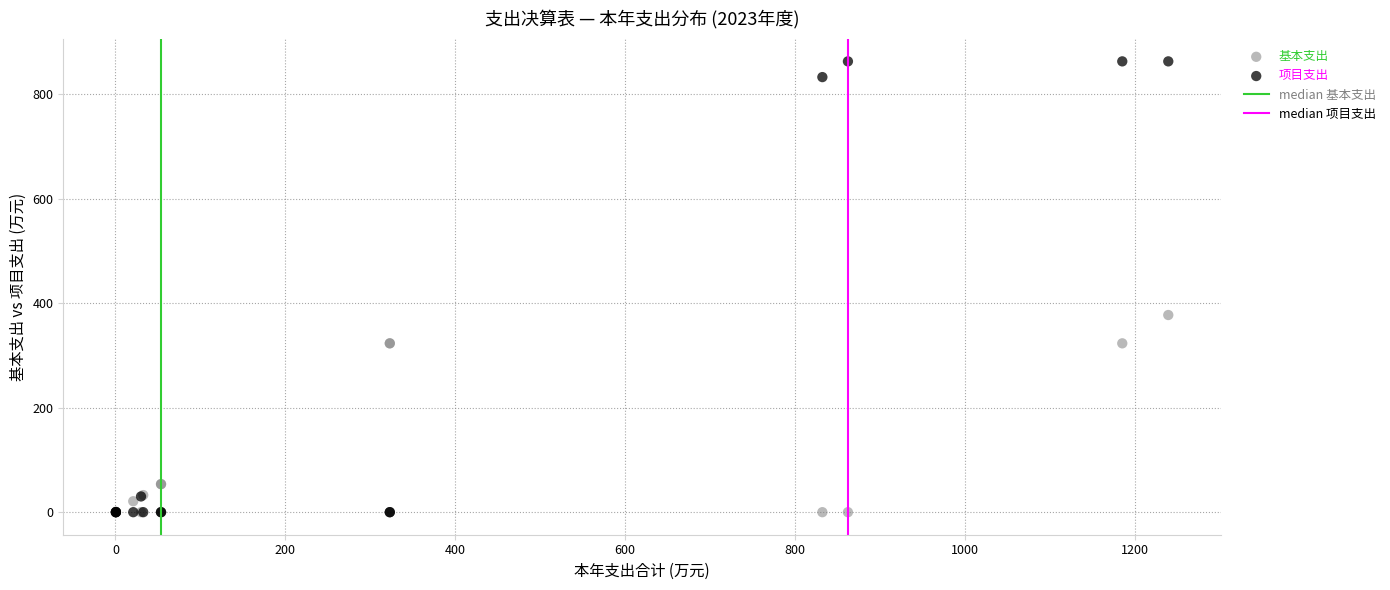

Across all series, what Y value is closest to 431?

377.2